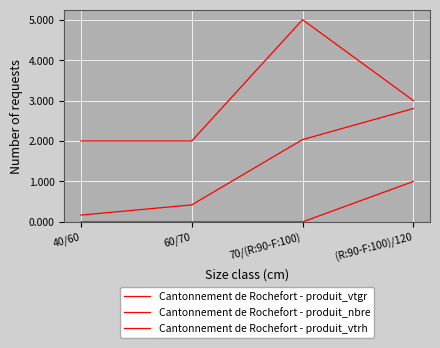

Is it true that Cantonnement de Rochefort - produit_vtrh equals 0.6 at 40/60?

False